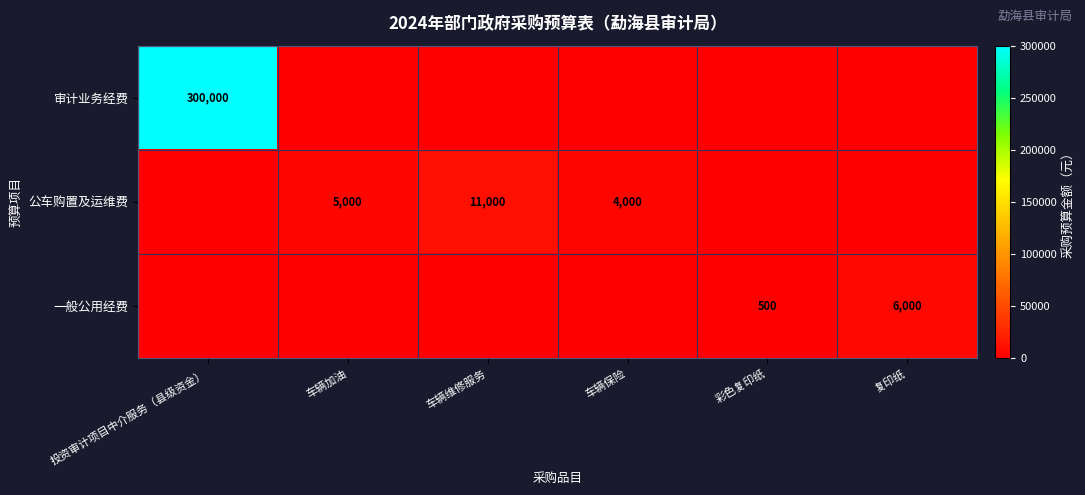

Is it true that 公车购置及运维费 equals 1159 at 车辆保险?

False